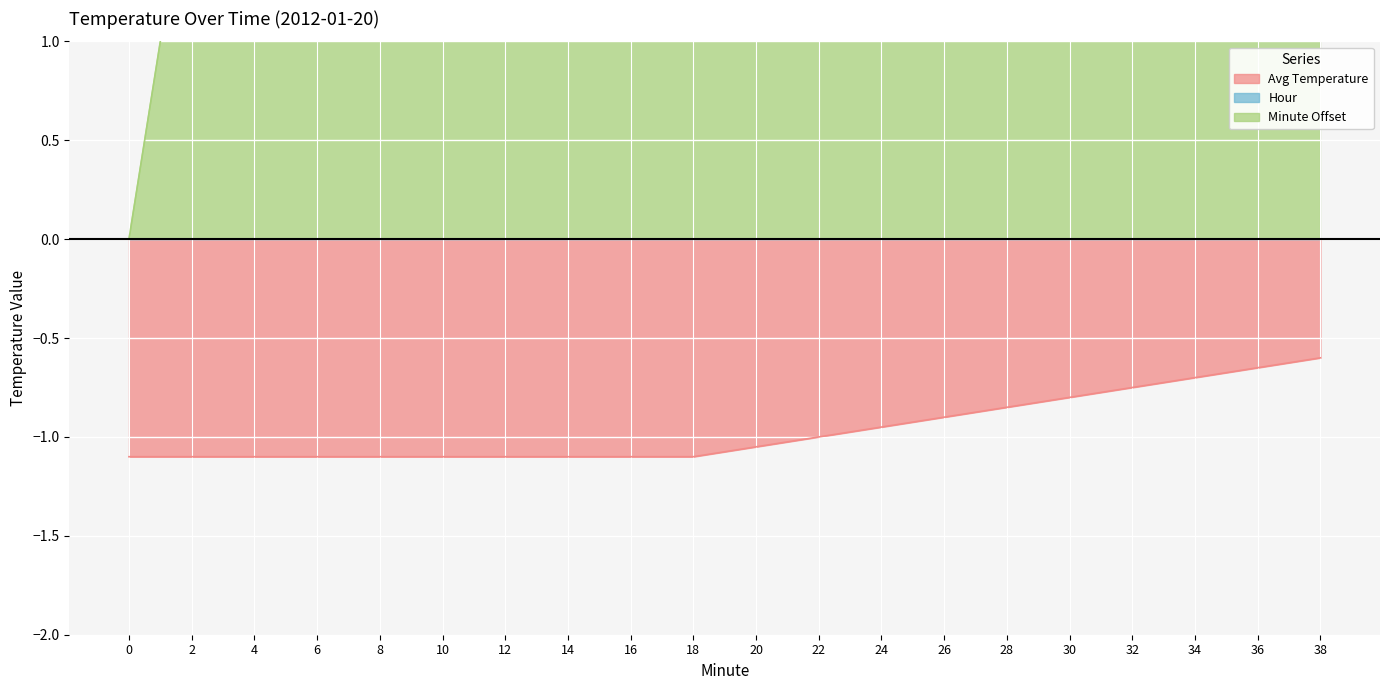

What is the greatest value displayed?

38.0